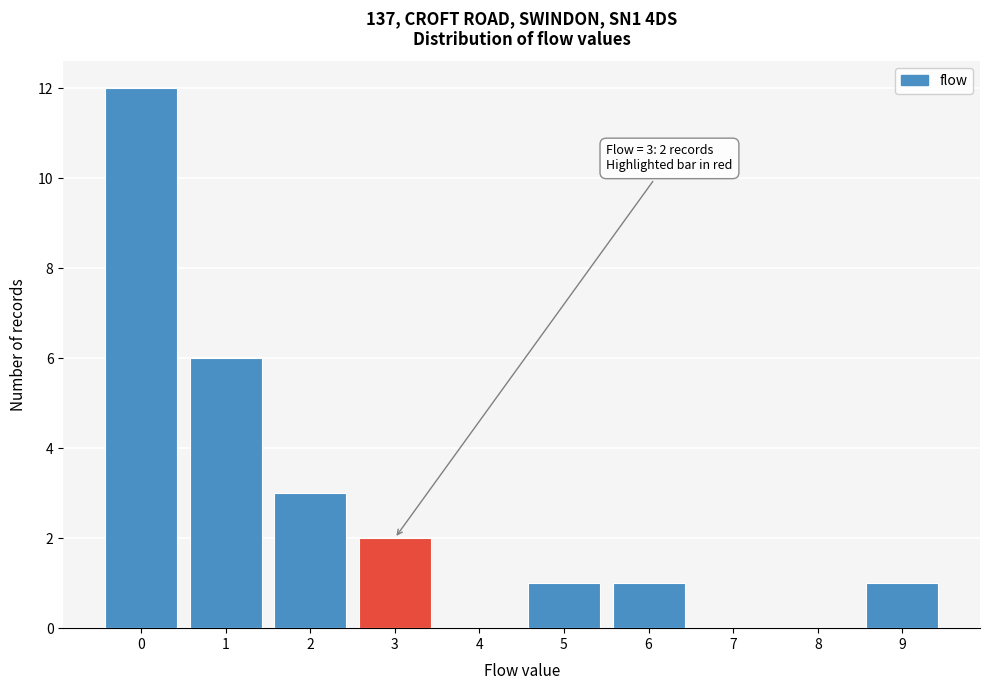

Which range on the x-axis has the tallest bar?

-0.5 to 0.5